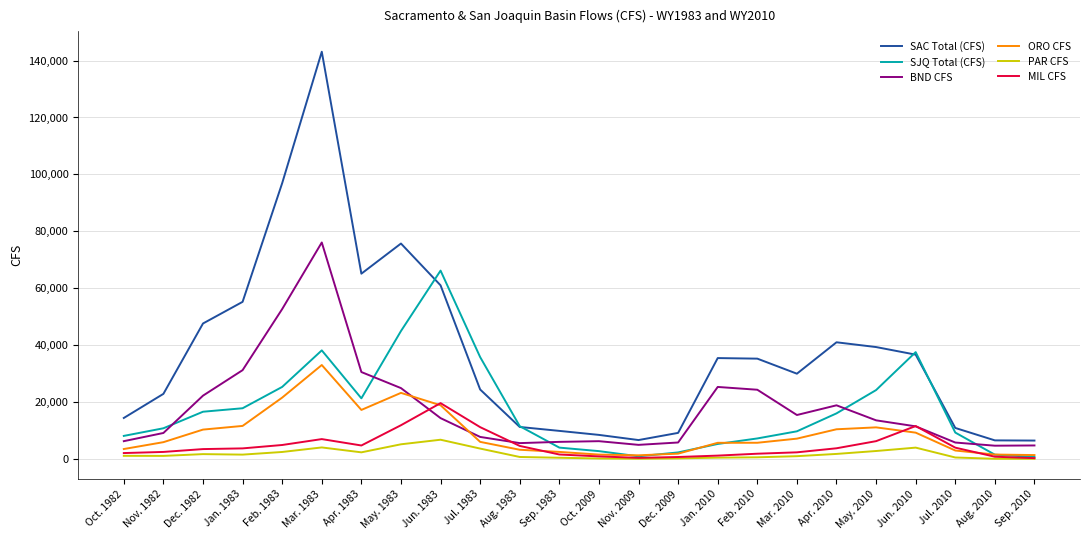

At which label does SAC Total (CFS) reach its peak?

Mar. 1983